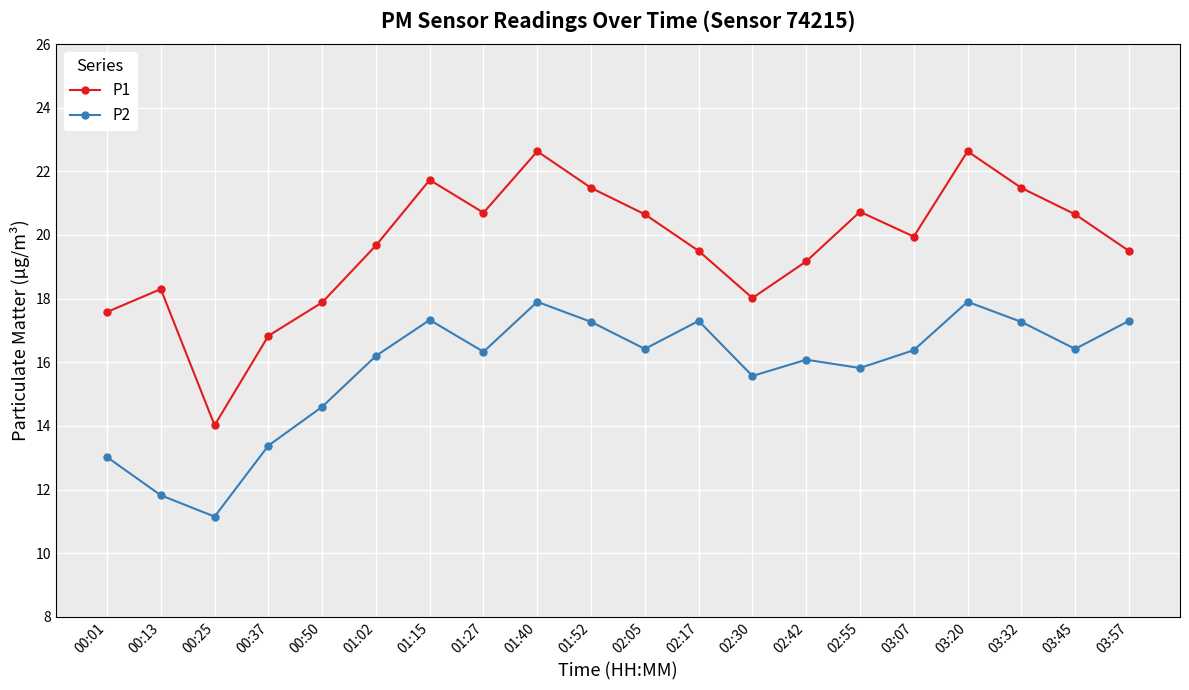

What is the average value of the P1 series?

19.7